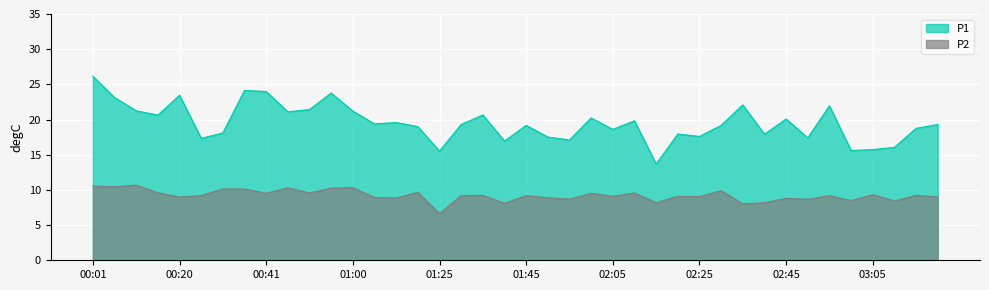

List the series in order of their overall mean, highest first.

P1, P2